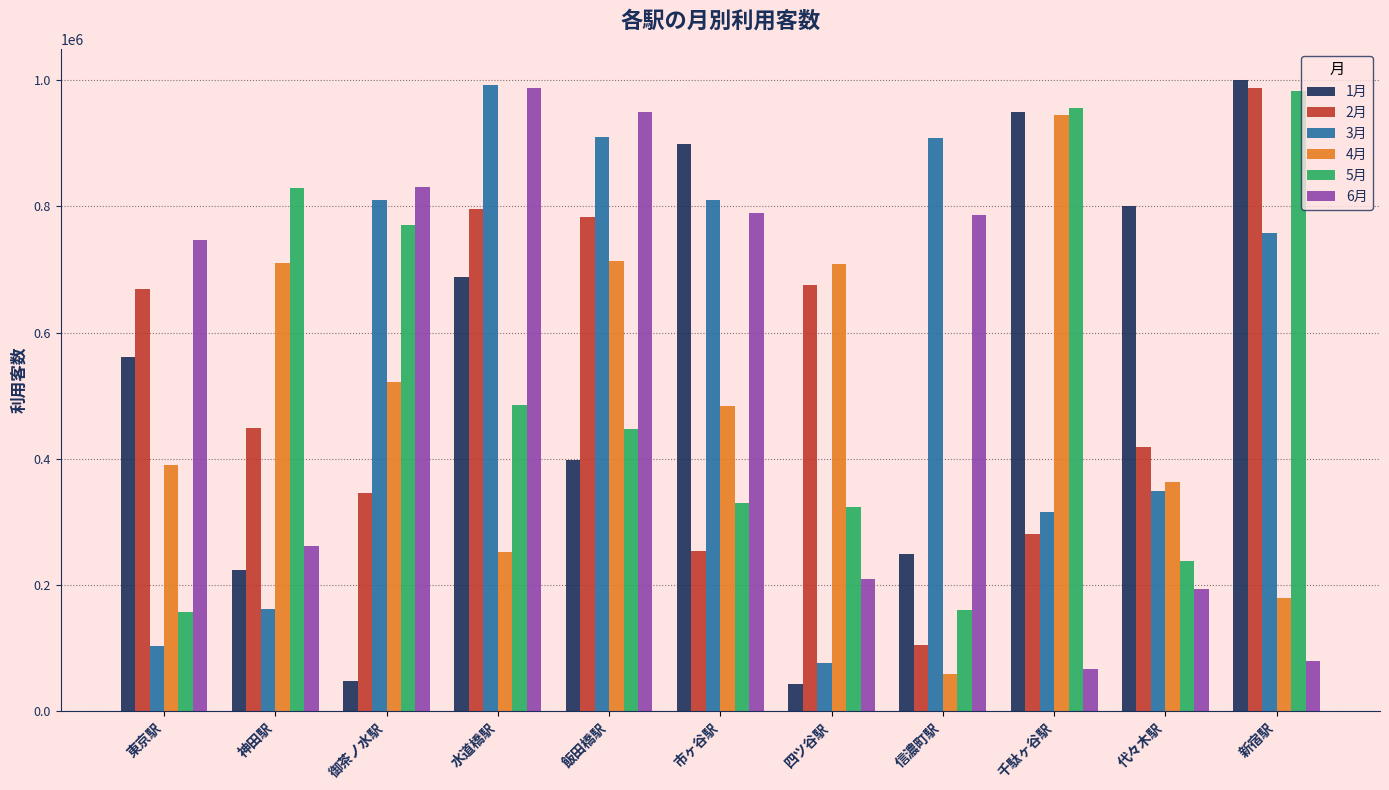

What position from the left is 信濃町駅?

8